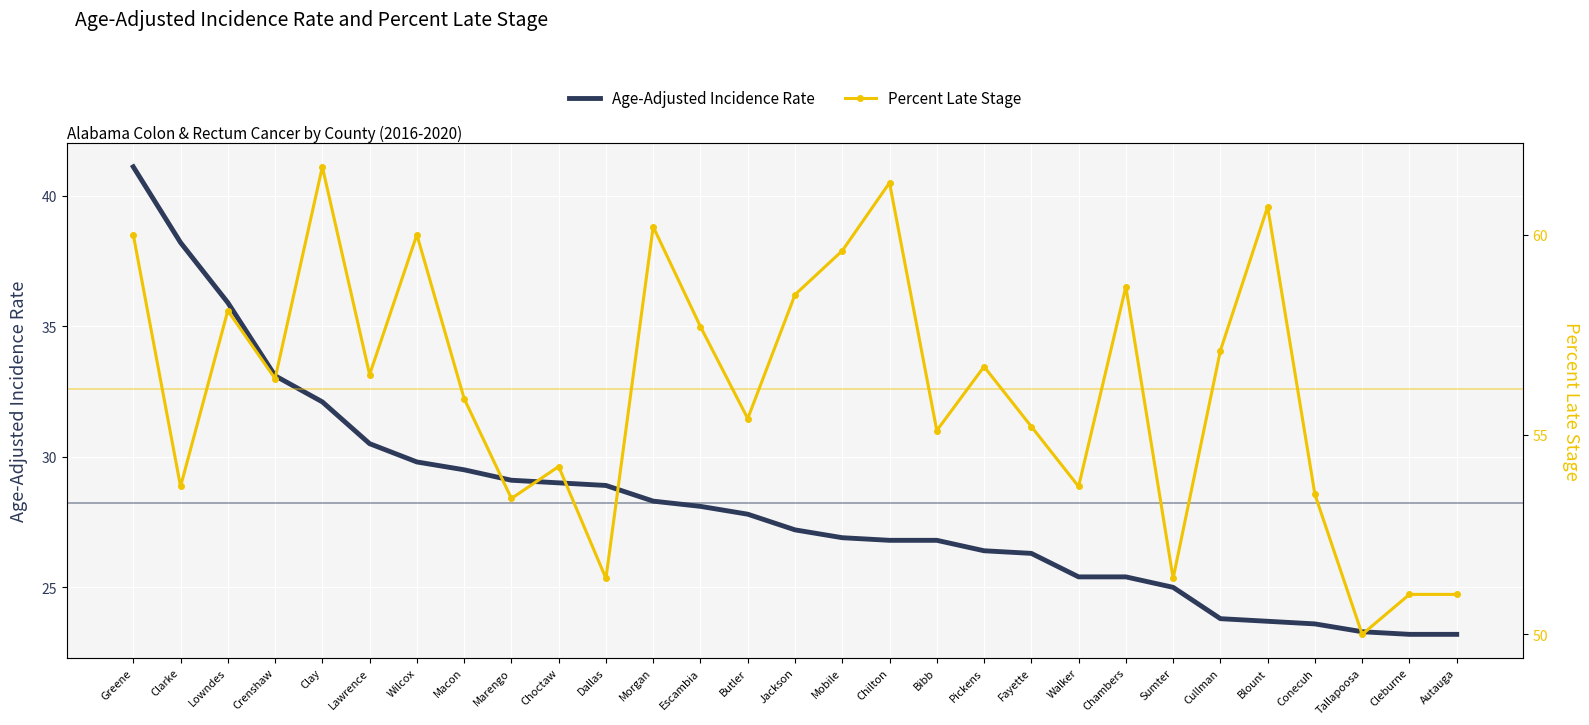

How many data points does each series have?

29